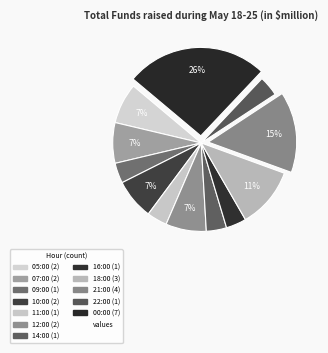

How many segments does this pie chart have?

12